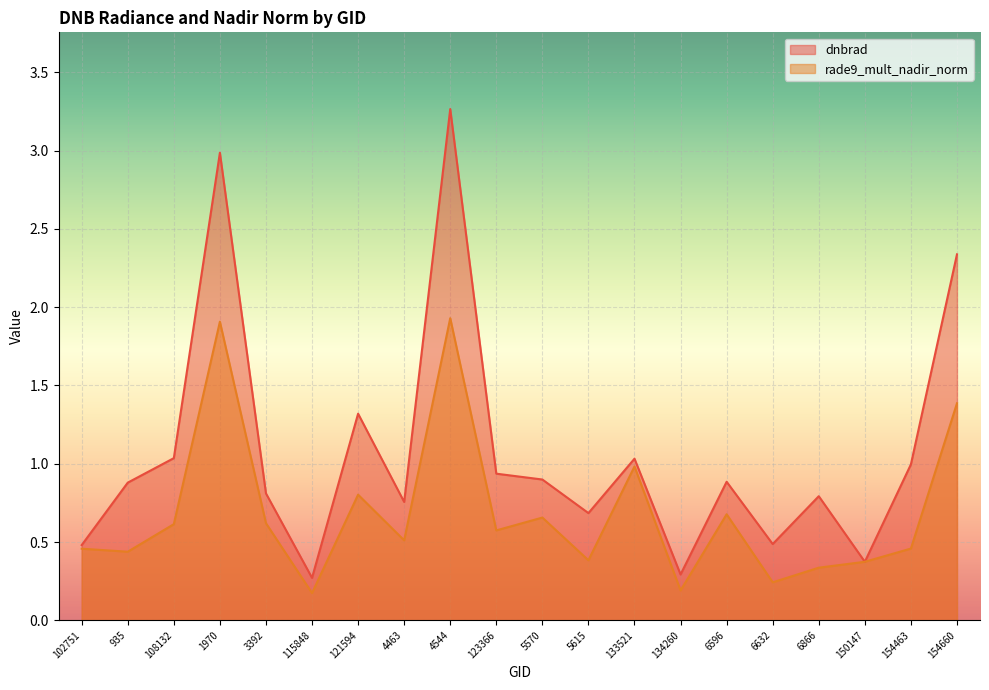

What is the minimum value for dnbrad?

0.3